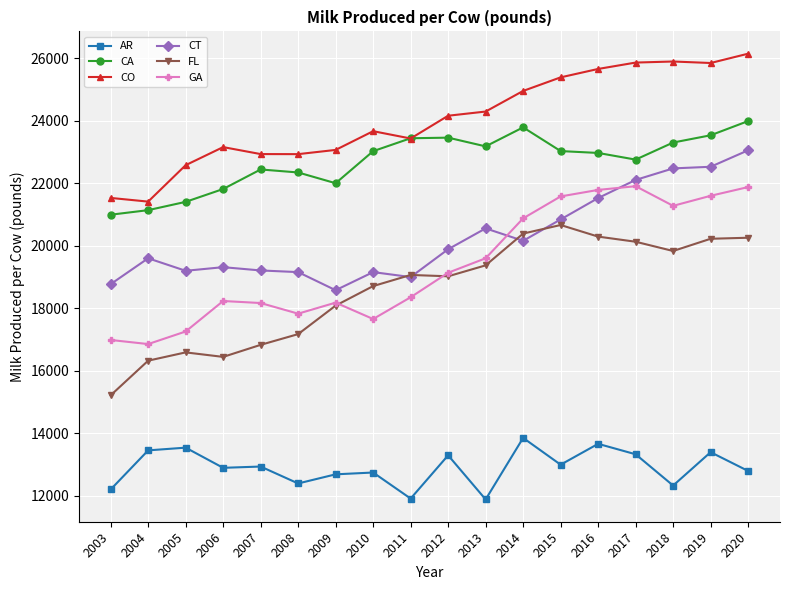

List the series in order of their peak value, lowest first.

AR, FL, GA, CT, CA, CO